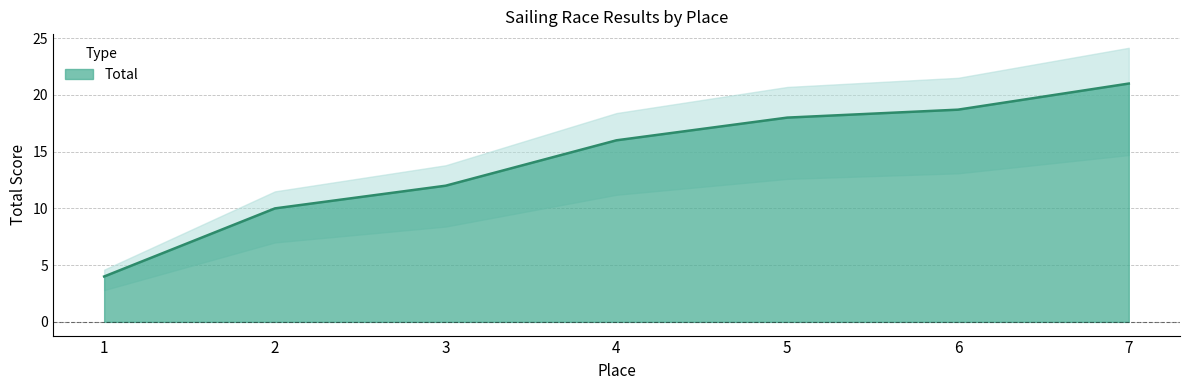

Which category has the lowest value across all series?

1